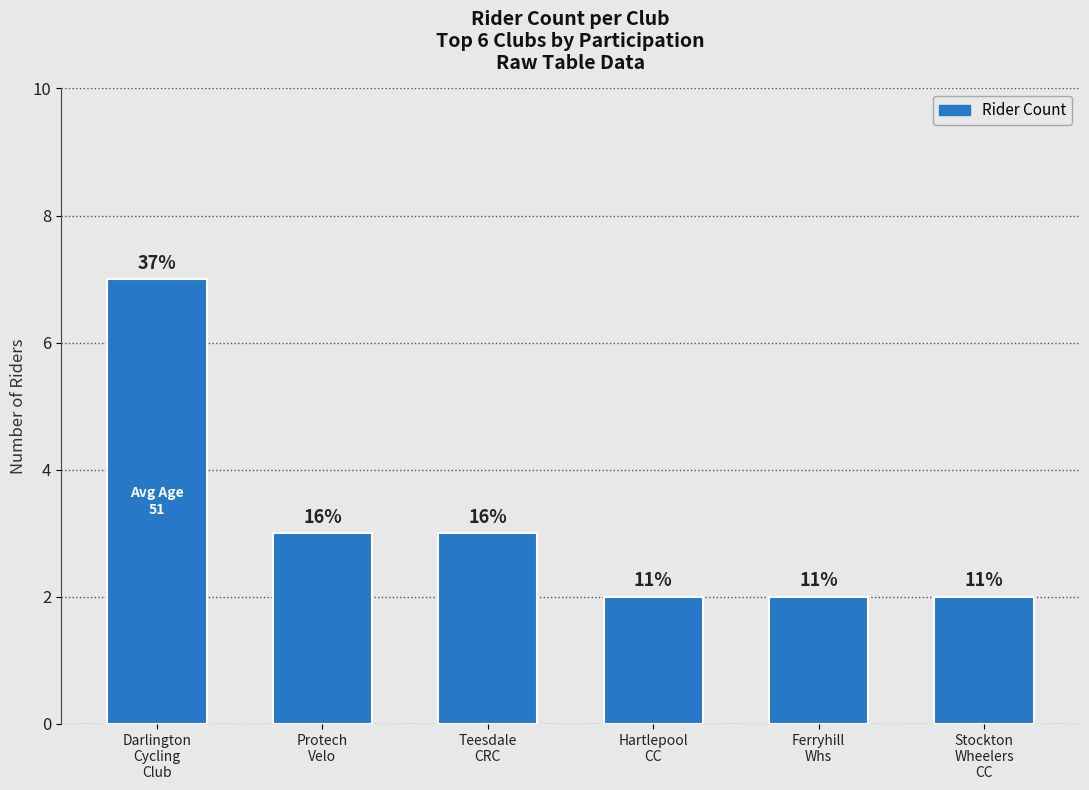

True or false: the data shows 2 at Hartlepool
CC.

True